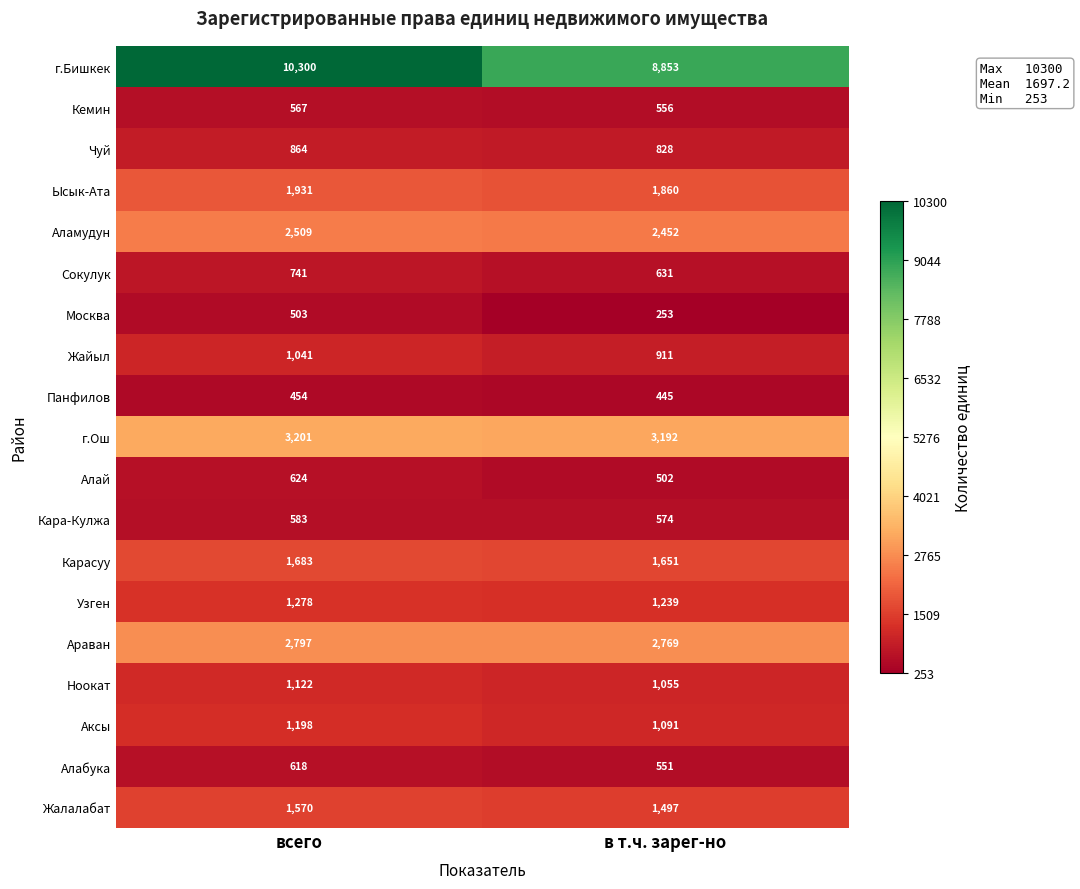

At which category is the sum across all series the highest?

всего